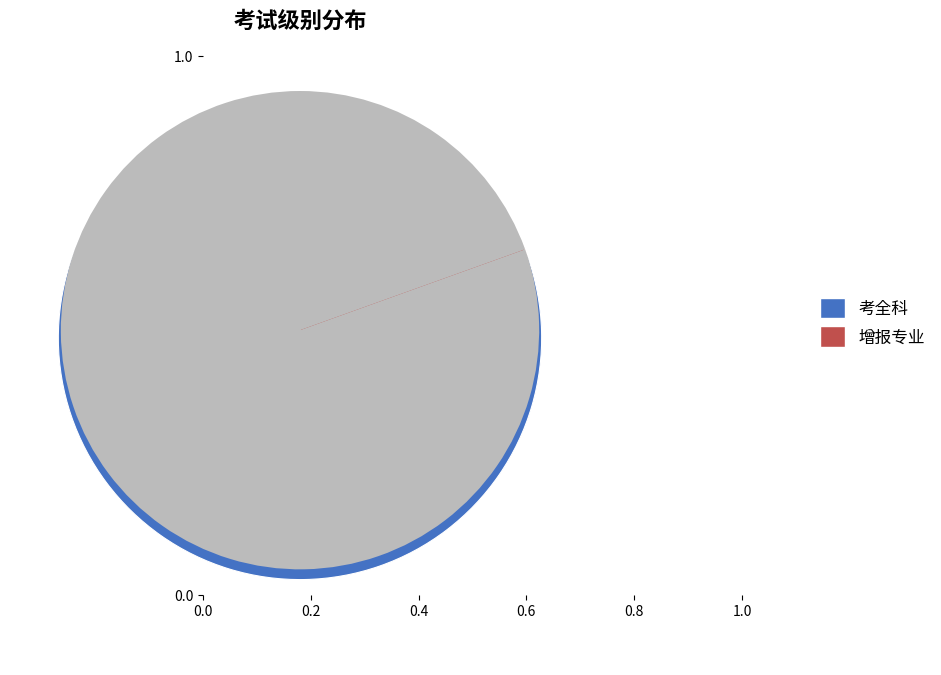

Which slice is the smallest?

增报专业